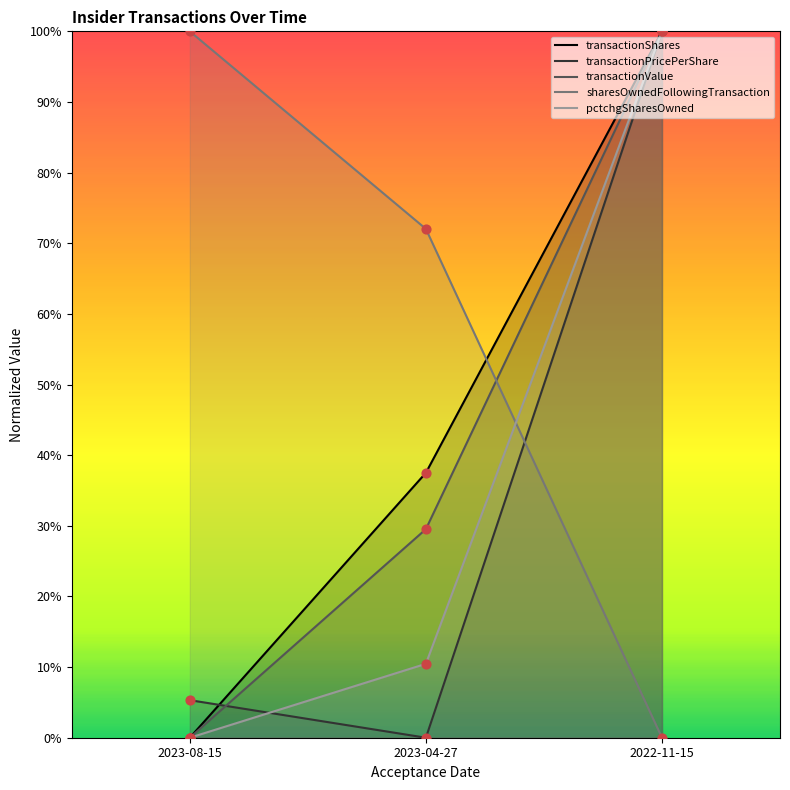

At which category is the sum across all series the highest?

2022-11-15